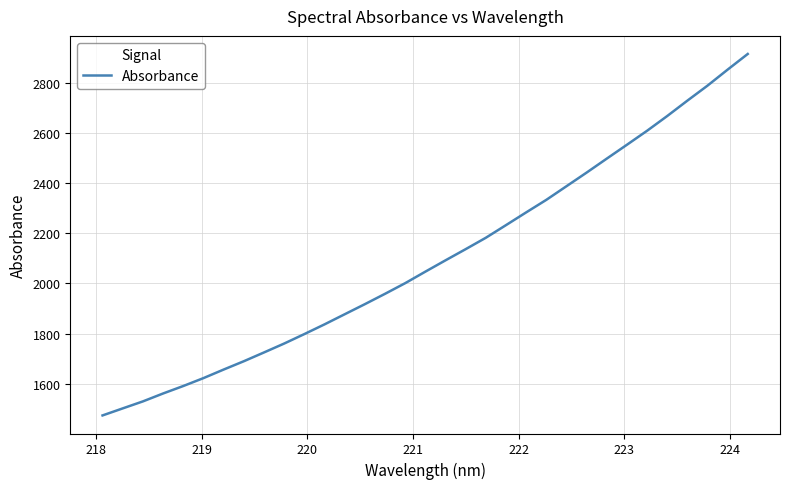

What is the greatest value displayed?

2914.8